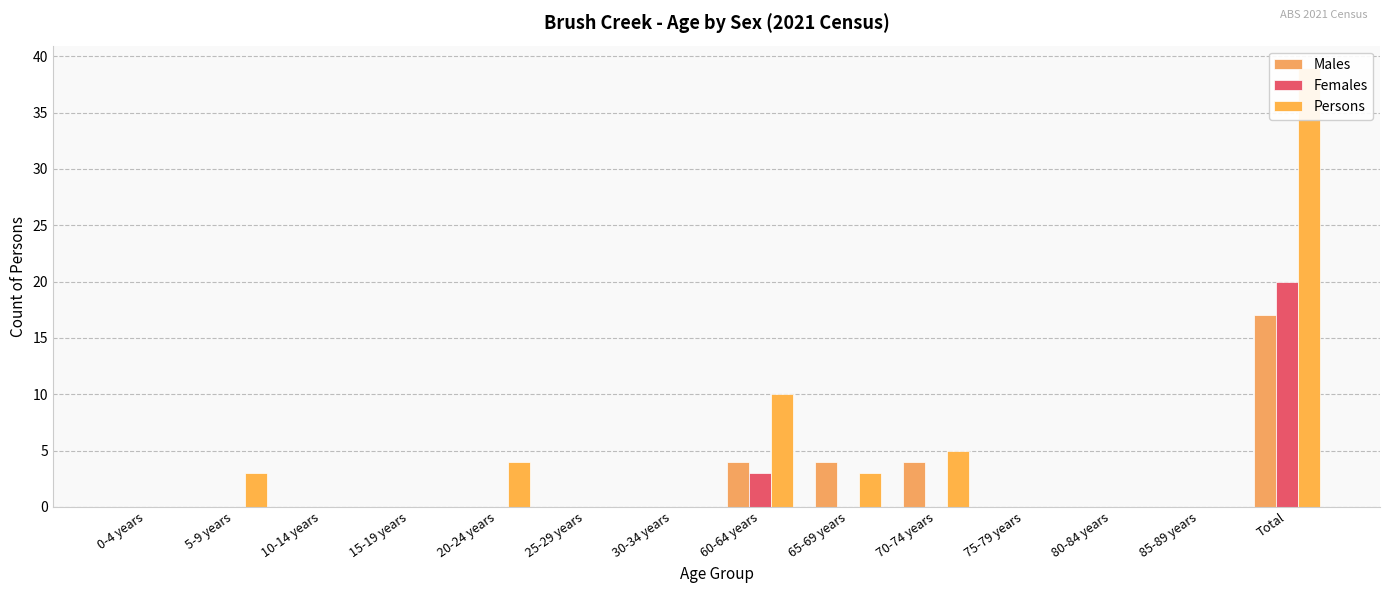

Which has a higher value, 15-19 years or 20-24 years?

15-19 years